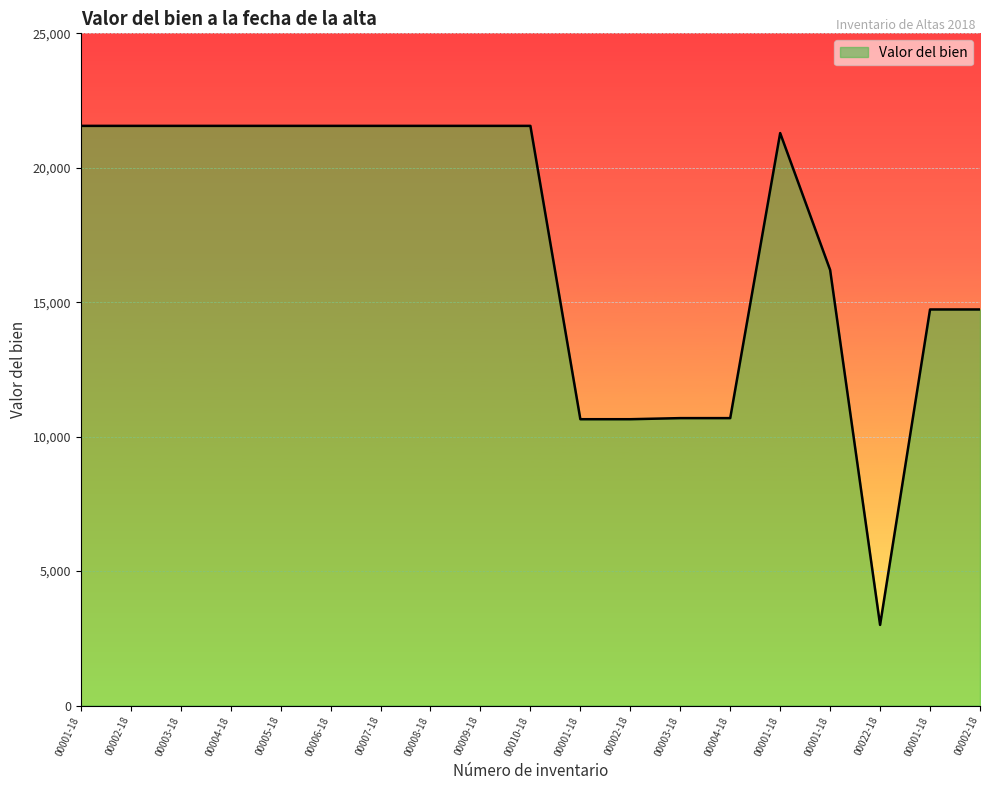

True or false: there are more than 2 points higher than both neighbors.

False